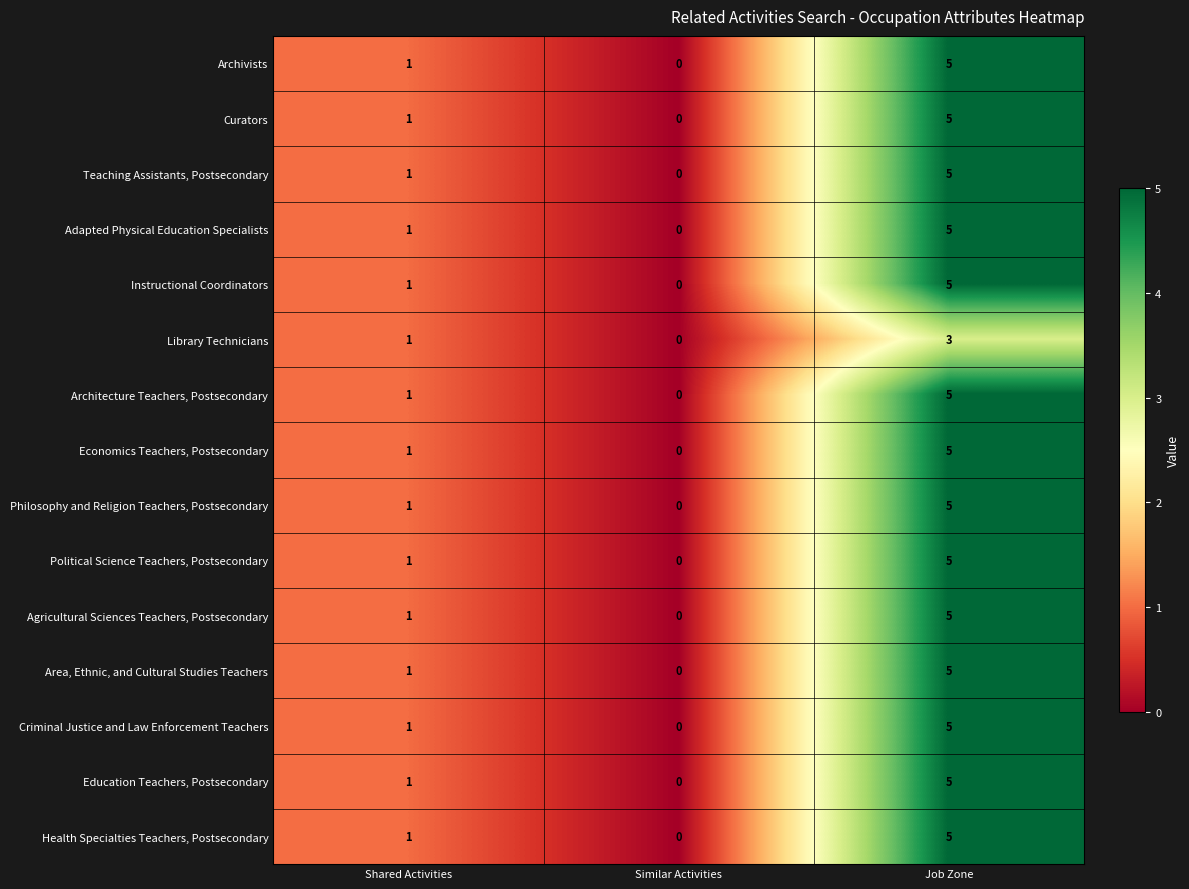

How many positive values does the Education Teachers, Postsecondary series have?

2